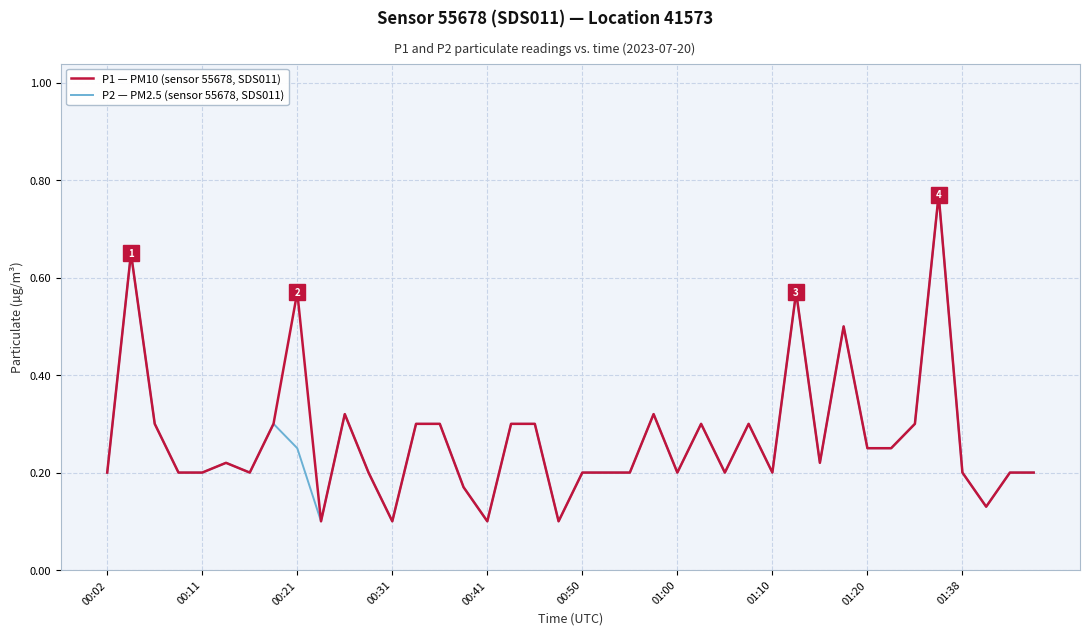

List the series in order of their overall mean, highest first.

P1 — PM10 (sensor 55678, SDS011), P2 — PM2.5 (sensor 55678, SDS011)